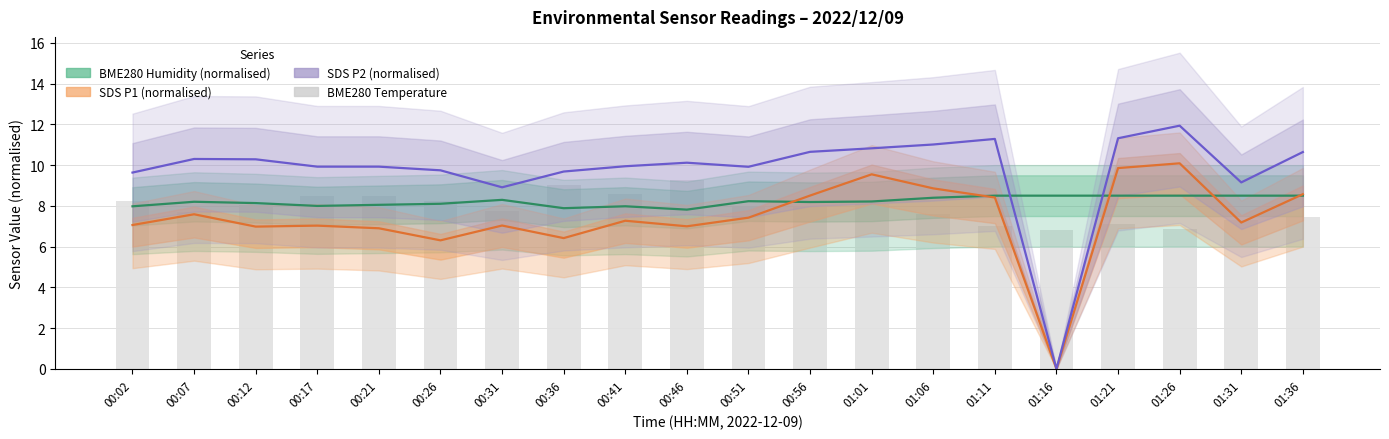

Reading left to right, transcribe all the data shown in this chart.

BME280 Humidity (normalised): 00:02=8.0	00:07=8.2	00:12=8.1	00:17=8.0	00:21=8.1	00:26=8.1	00:31=8.3	00:36=7.9	00:41=8.0	00:46=7.8	00:51=8.2	00:56=8.2	01:01=8.2	01:06=8.4	01:11=8.5	01:16=8.5	01:21=8.5	01:26=8.5	01:31=8.5	01:36=8.5
SDS P1 (normalised): 00:02=7.1	00:07=7.6	00:12=7.0	00:17=7.0	00:21=6.9	00:26=6.3	00:31=7.0	00:36=6.4	00:41=7.3	00:46=7.0	00:51=7.4	00:56=8.5	01:01=9.5	01:06=8.9	01:11=8.4	01:16=0.0	01:21=9.9	01:26=10.1	01:31=7.2	01:36=8.6
SDS P2 (normalised): 00:02=9.6	00:07=10.3	00:12=10.3	00:17=9.9	00:21=9.9	00:26=9.7	00:31=8.9	00:36=9.7	00:41=9.9	00:46=10.1	00:51=9.9	00:56=10.7	01:01=10.8	01:06=11.0	01:11=11.3	01:16=0.0	01:21=11.3	01:26=11.9	01:31=9.2	01:36=10.6
BME280 Temperature: 00:02=8.2	00:07=7.7	00:12=8.0	00:17=8.5	00:21=8.5	00:26=8.2	00:31=7.8	00:36=9.0	00:41=8.6	00:46=9.3	00:51=7.9	00:56=8.0	01:01=8.1	01:06=7.6	01:11=7.0	01:16=6.8	01:21=7.1	01:26=6.9	01:31=7.3	01:36=7.5